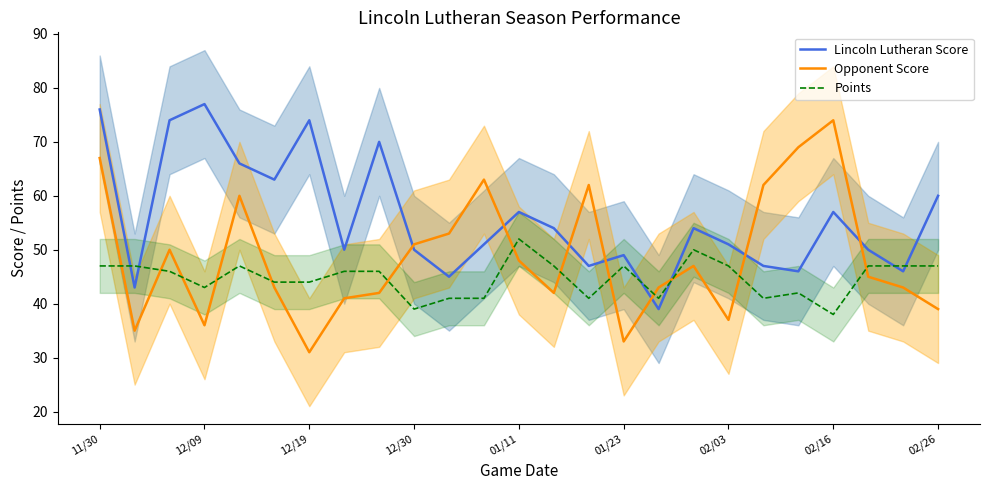

How many series are shown in this chart?

3